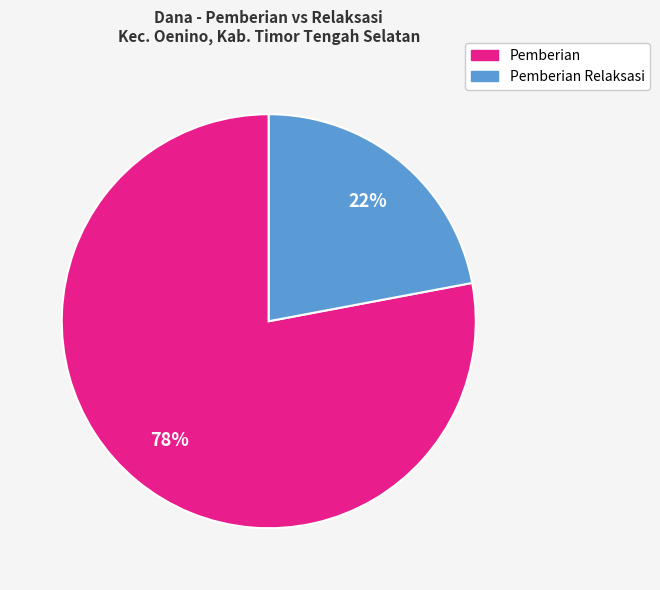

Is there a majority slice in this chart?

Yes